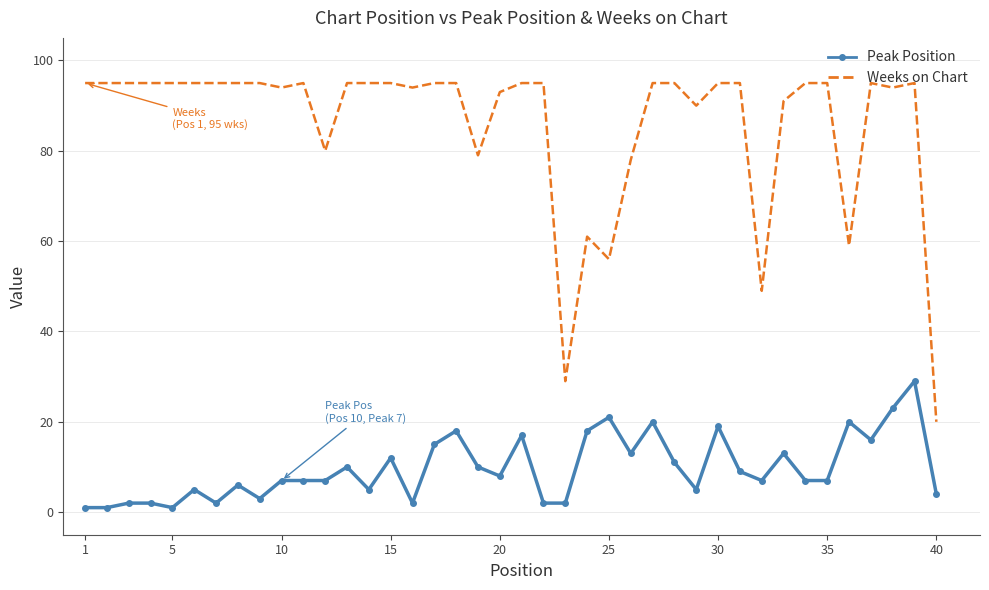

True or false: Peak Position and Weeks on Chart intersect in this chart.

False